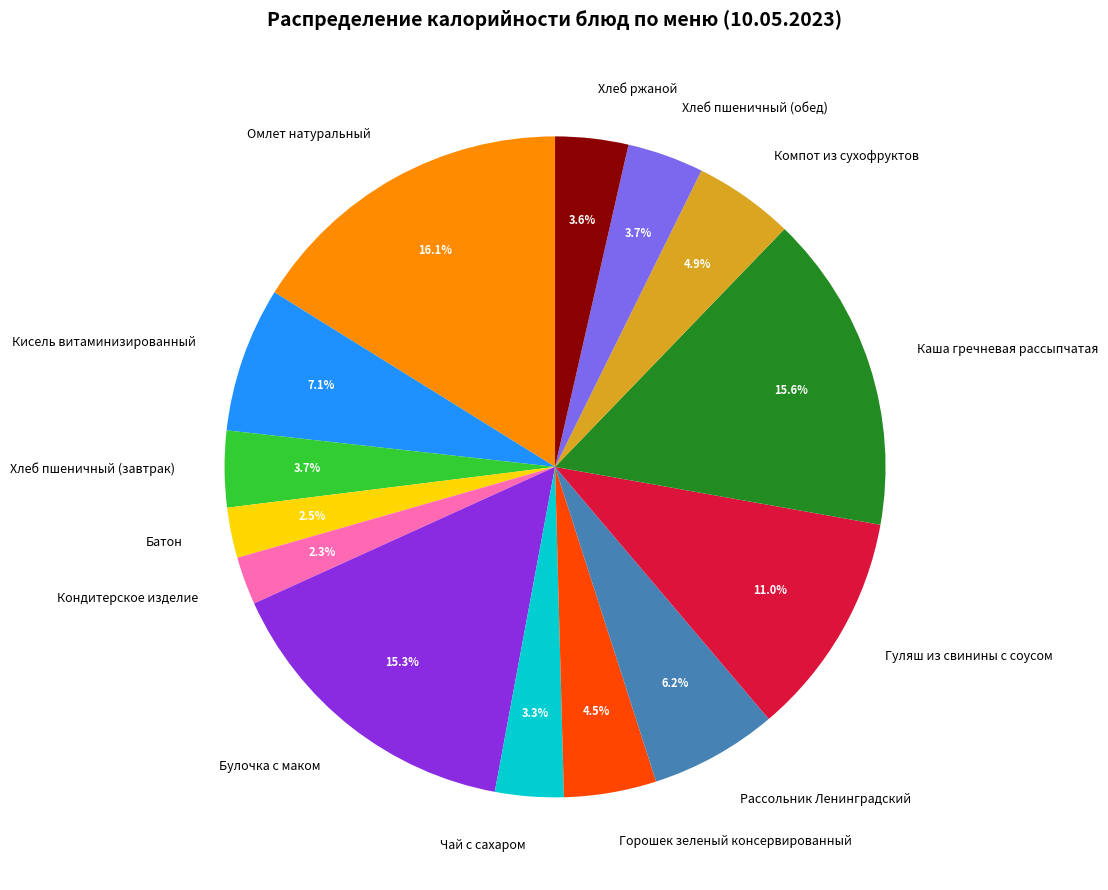

What percentage is the Булочка с маком slice, to the nearest percent?

15%